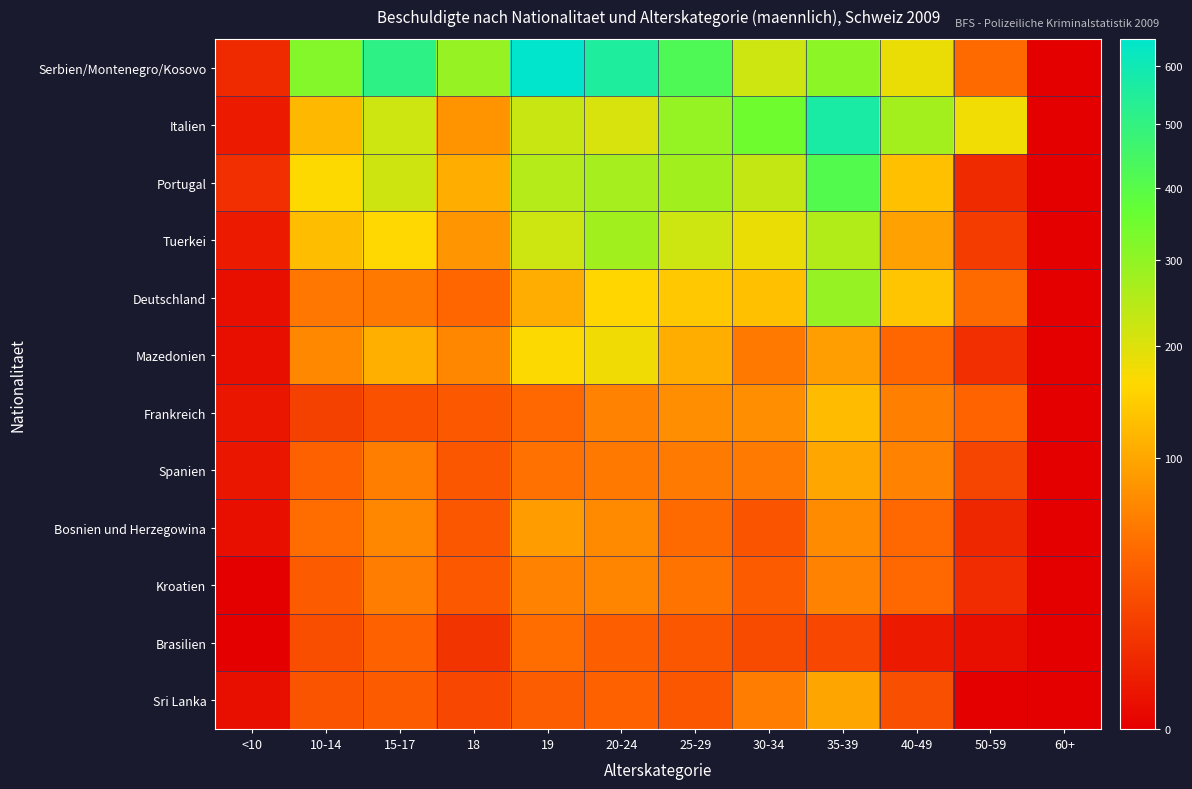

What is the total value across all series at 30-34?

1445